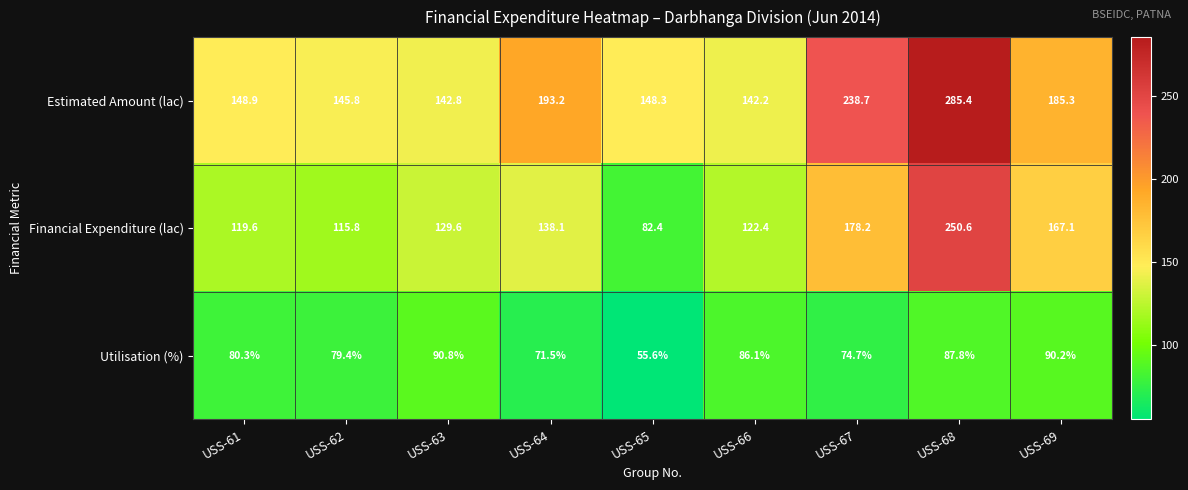

At USS-64, list the series in order from smallest to largest.

Utilisation (%), Financial Expenditure (lac), Estimated Amount (lac)